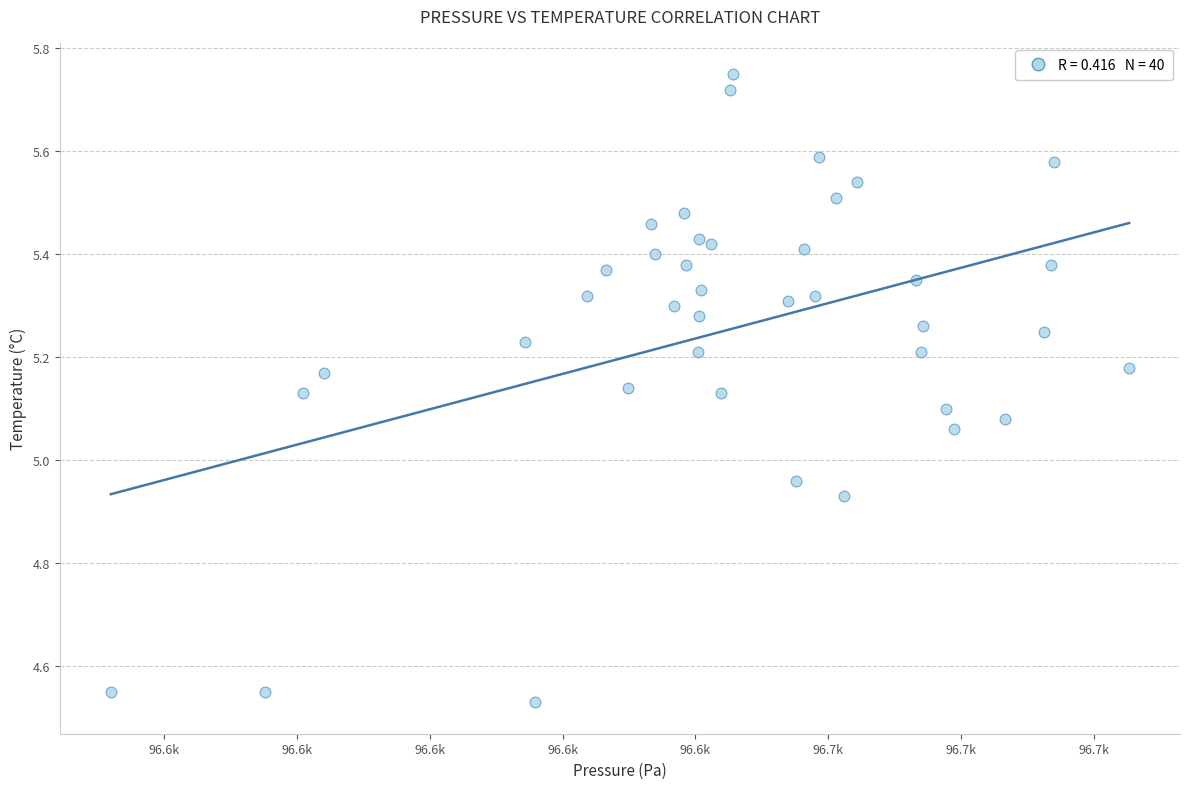

What is the range of X values (max minus min)?

153.4